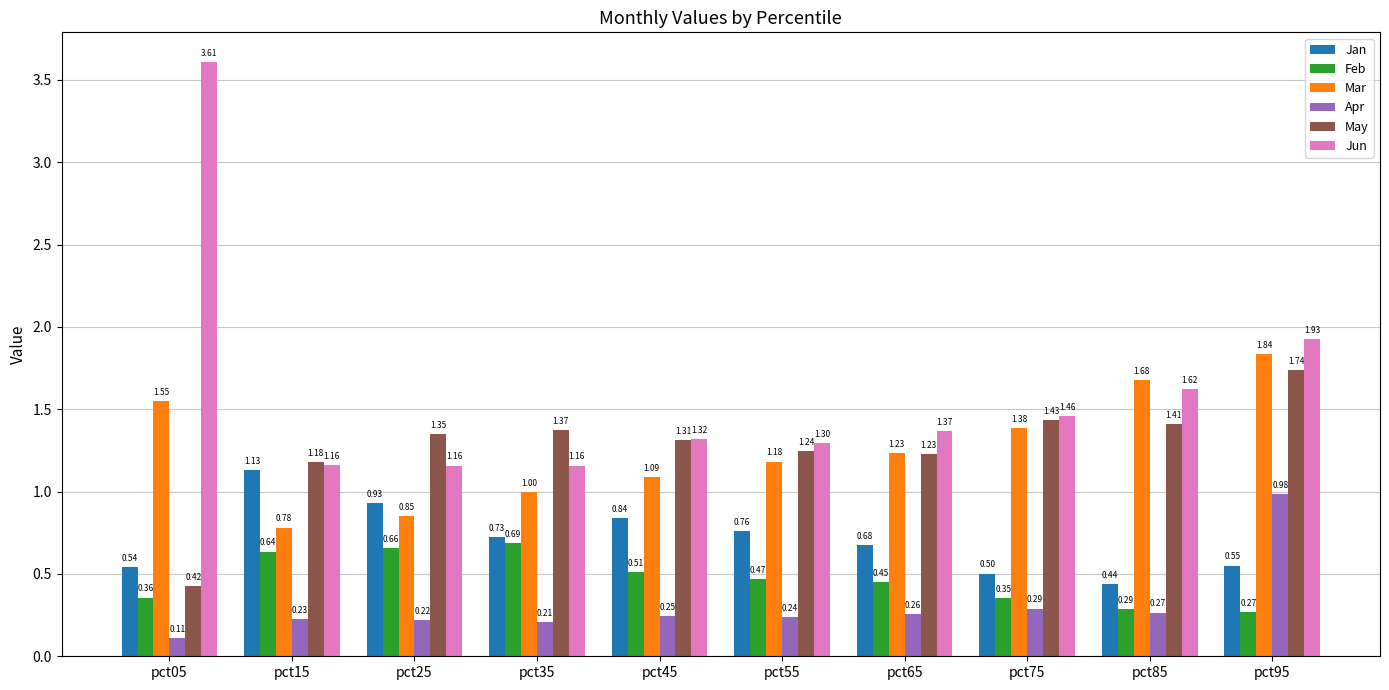

What is the sum of all May values?

12.7